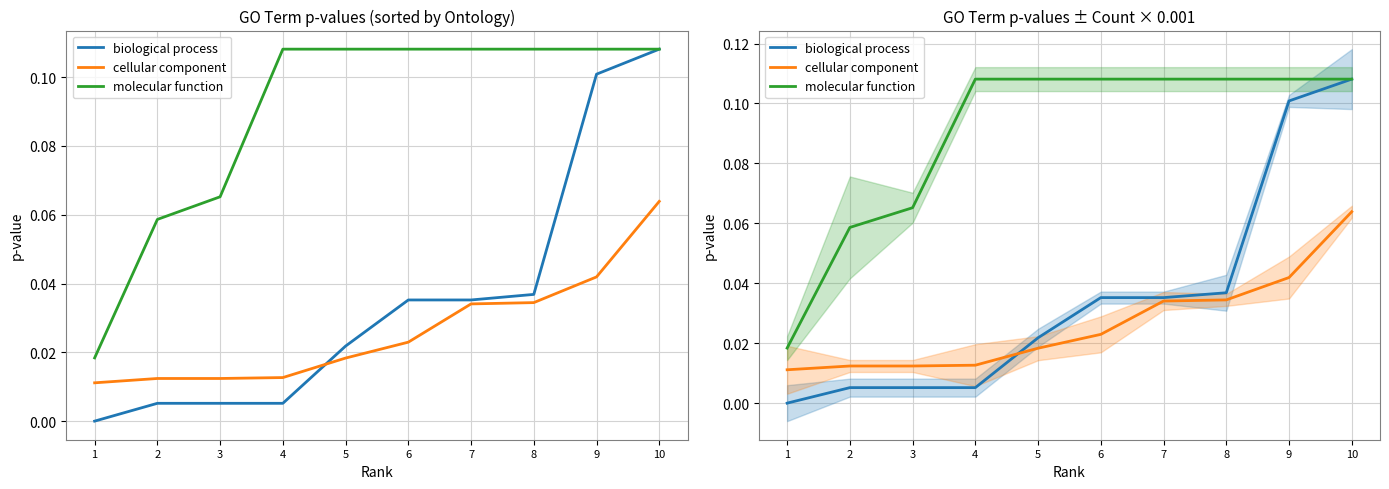

How many categories are shown in the chart?

10